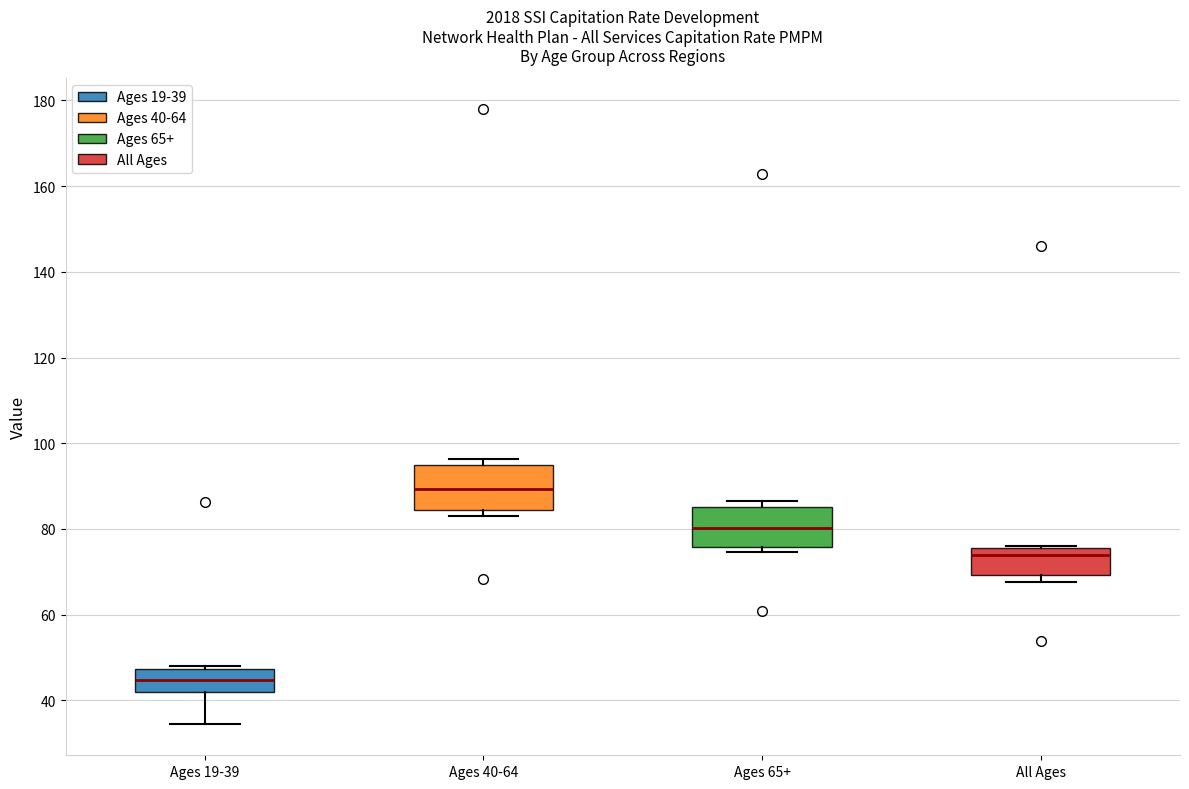

Where is the lower edge of the box for Ages 40-64 on the y-axis? The values are not printed on the chart, so give them approximately, as read against the axis.

84